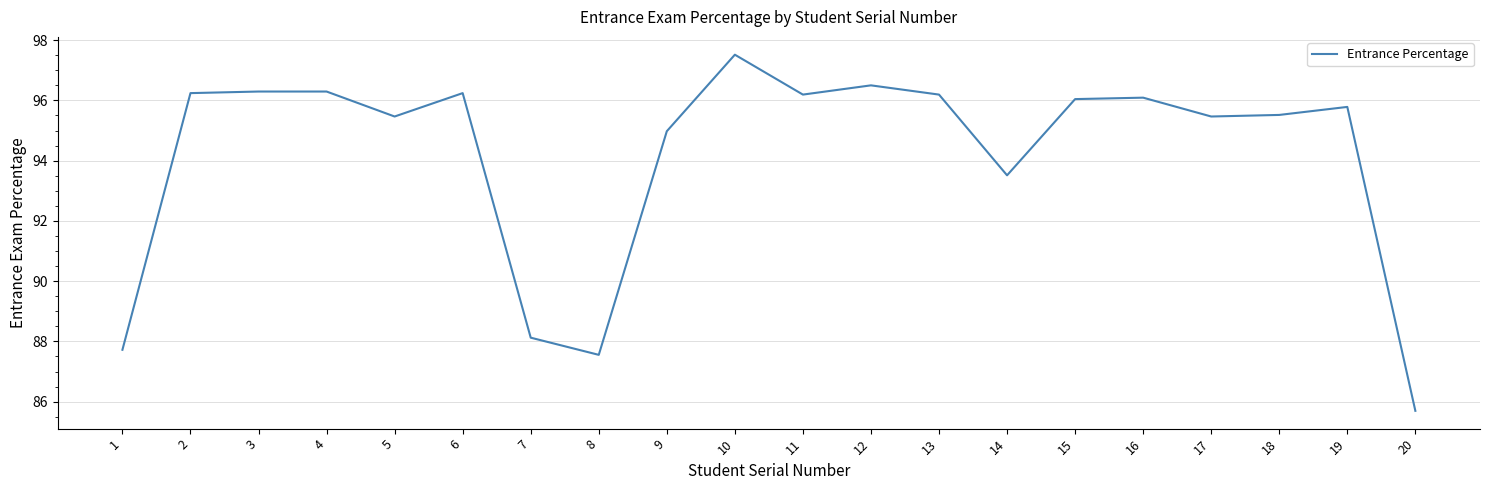

What is the difference between the values at 2 and 18?

0.7